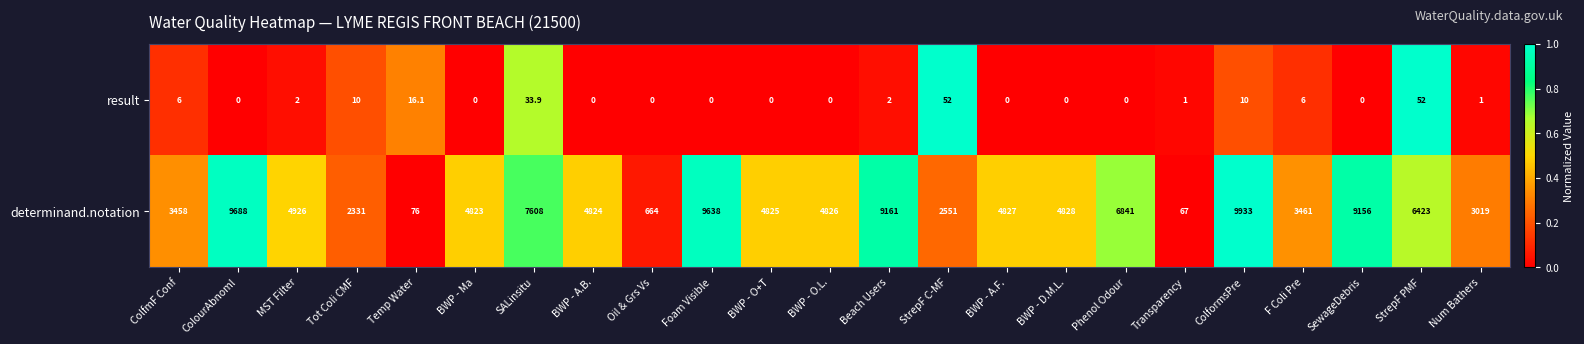

Between ColourAbnoml and SALinsitu, which series saw the biggest shift?

determinand.notation